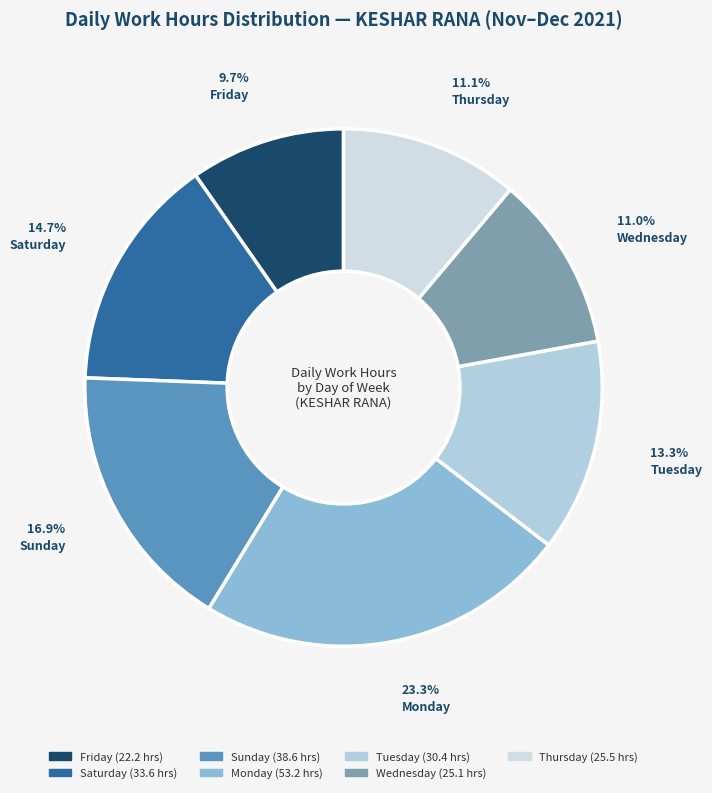

Is there a majority slice in this chart?

No